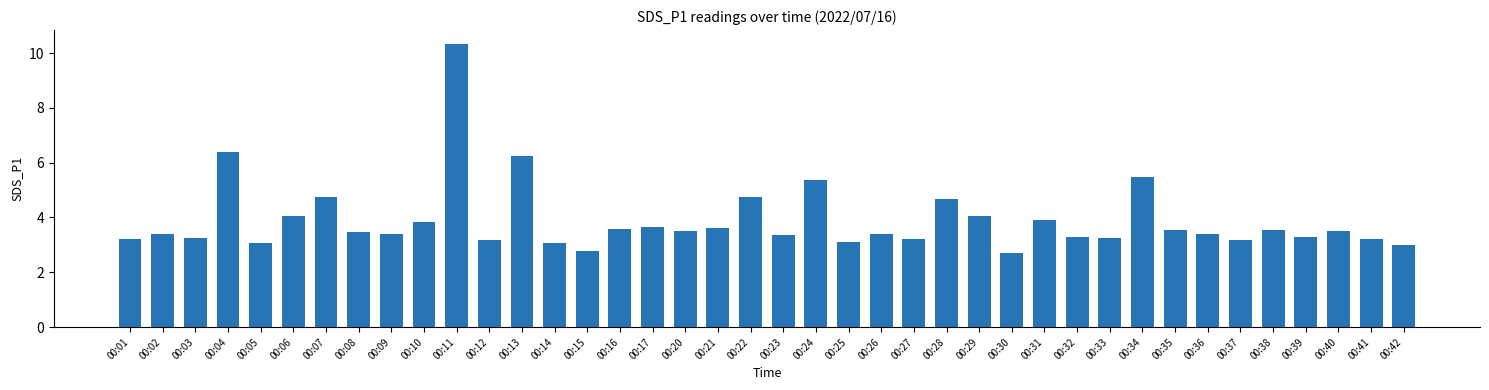

What is the smallest value displayed?

2.7